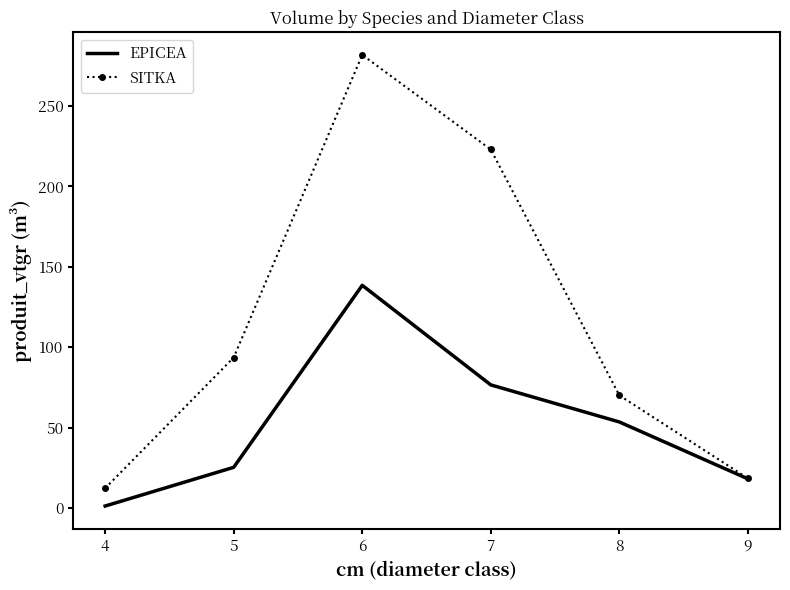

Rank the series by their maximum value, from lowest to highest.

EPICEA, SITKA